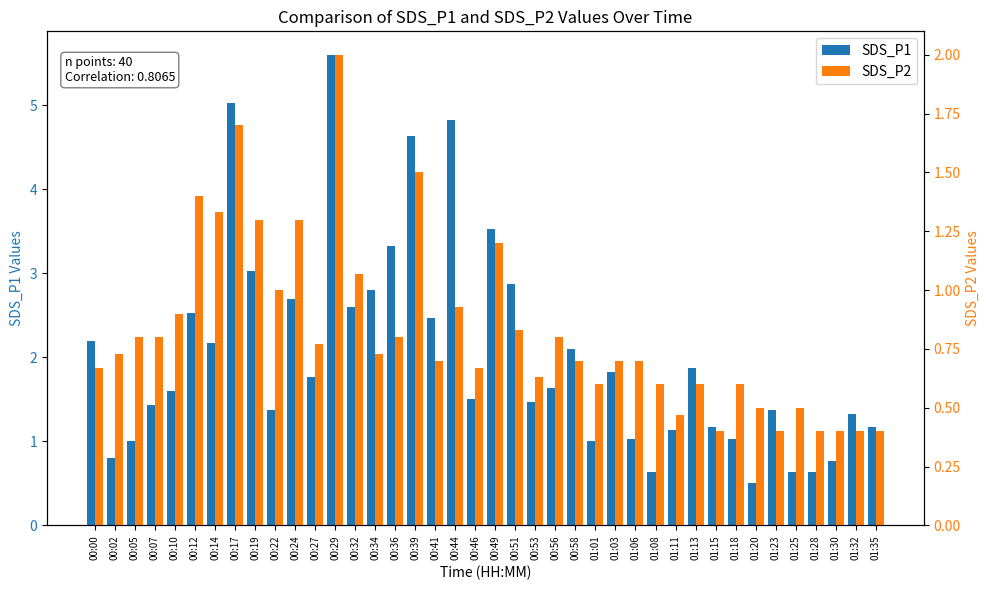

Reading left to right, list all the values displayed in this chart.

SDS_P1: 2.2	0.8	1.0	1.4	1.6	2.5	2.2	5.0	3.0	1.4	2.7	1.8	5.6	2.6	2.8	3.3	4.6	2.5	4.8	1.5	3.5	2.9	1.5	1.6	2.1	1.0	1.8	1.0	0.6	1.1	1.9	1.2	1.0	0.5	1.4	0.6	0.6	0.8	1.3	1.2
SDS_P2: 0.7	0.7	0.8	0.8	0.9	1.4	1.3	1.7	1.3	1.0	1.3	0.8	2.0	1.1	0.7	0.8	1.5	0.7	0.9	0.7	1.2	0.8	0.6	0.8	0.7	0.6	0.7	0.7	0.6	0.5	0.6	0.4	0.6	0.5	0.4	0.5	0.4	0.4	0.4	0.4